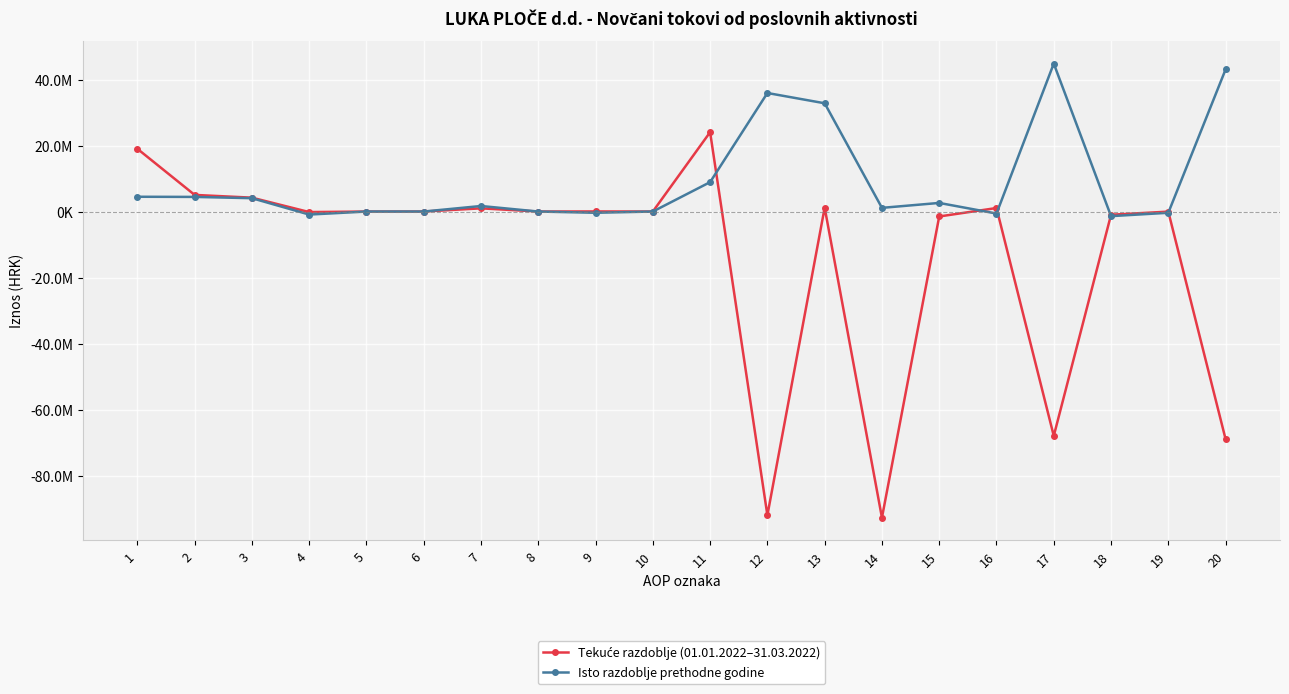

Reading right to left, extract all data points from this chart.

Tekuće razdoblje (01.01.2022–31.03.2022): -68979628	-25707	-968982	-67984939	1065237	-1495440	-92777917	1173111	-92035009	24050070	0	30003	0	968982	-91	0	-163493	4204937	5040338	19009732
Isto razdoblje prethodne godine: 43061849	-374306	-1395369	44831524	-610001	2607944	1115494	32808209	35921646	8909878	0	-374353	0	1677972	0	0	-916589	4043768	4430798	4479080